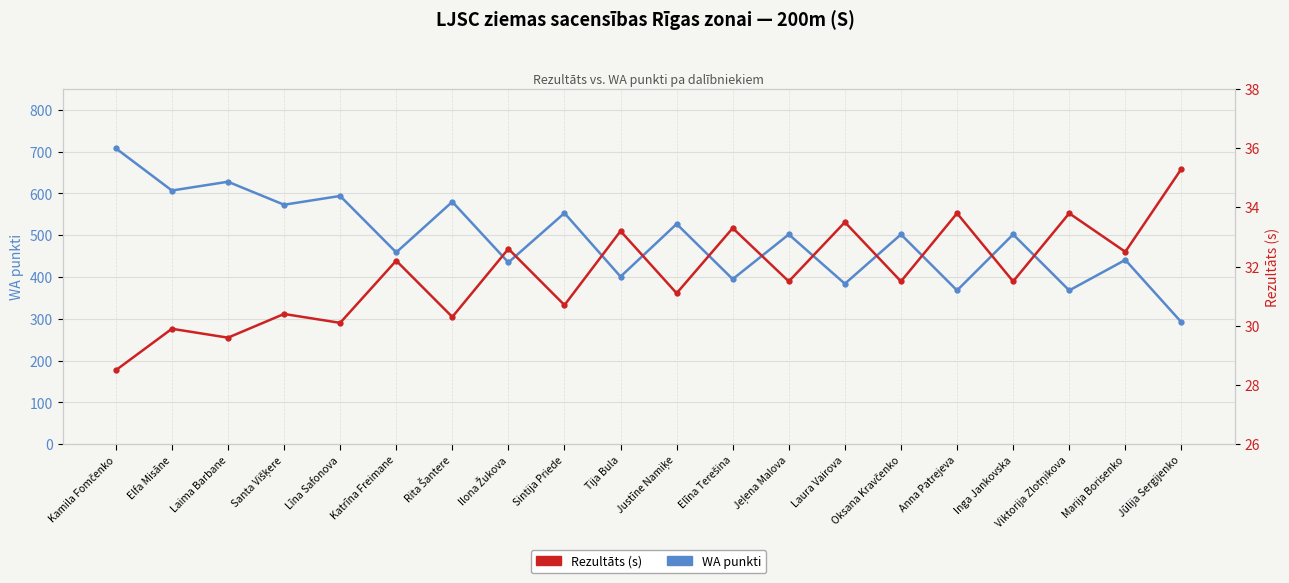

Which series has the largest total across all categories?

WA punkti